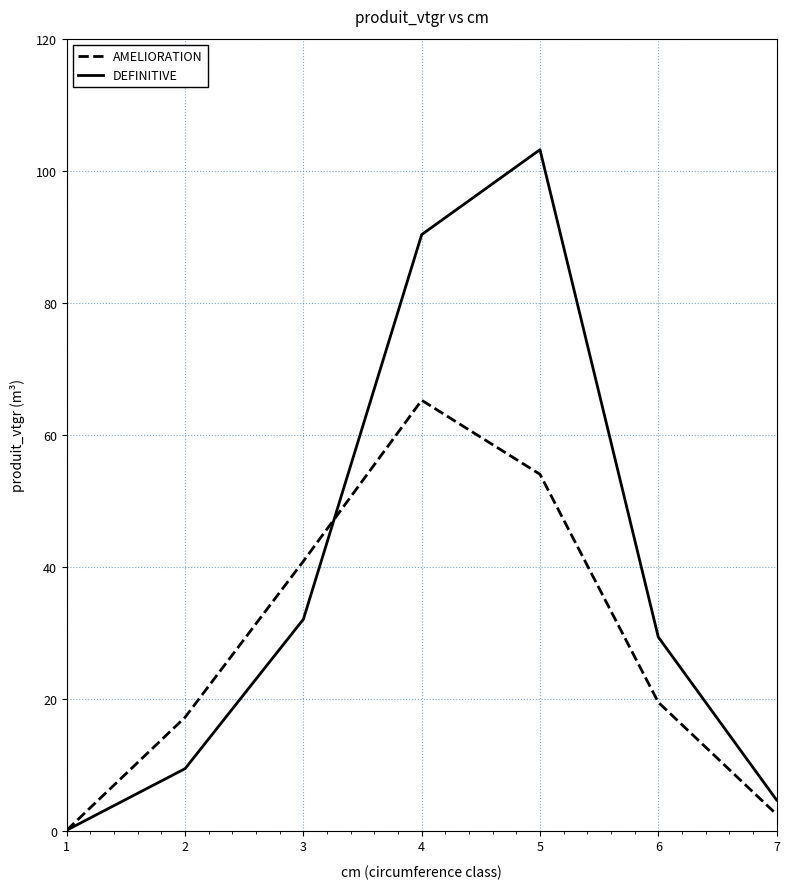

What are all the series names shown in the legend?

AMELIORATION, DEFINITIVE